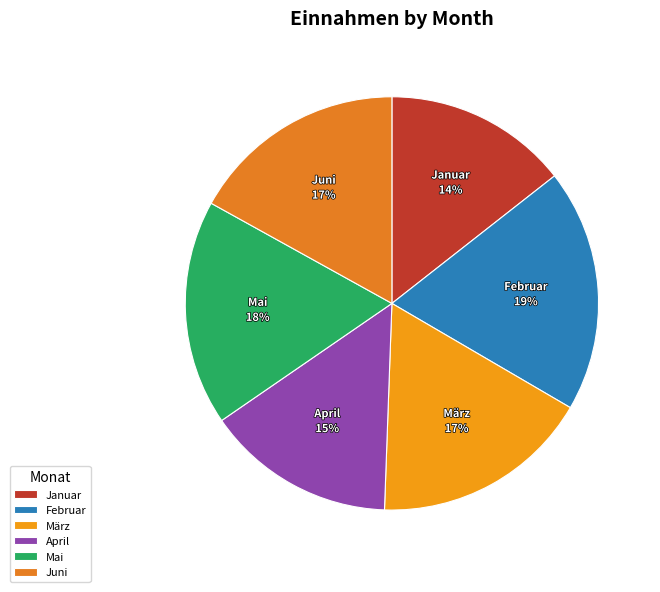

To the nearest percent, what portion does Mai represent?

18%